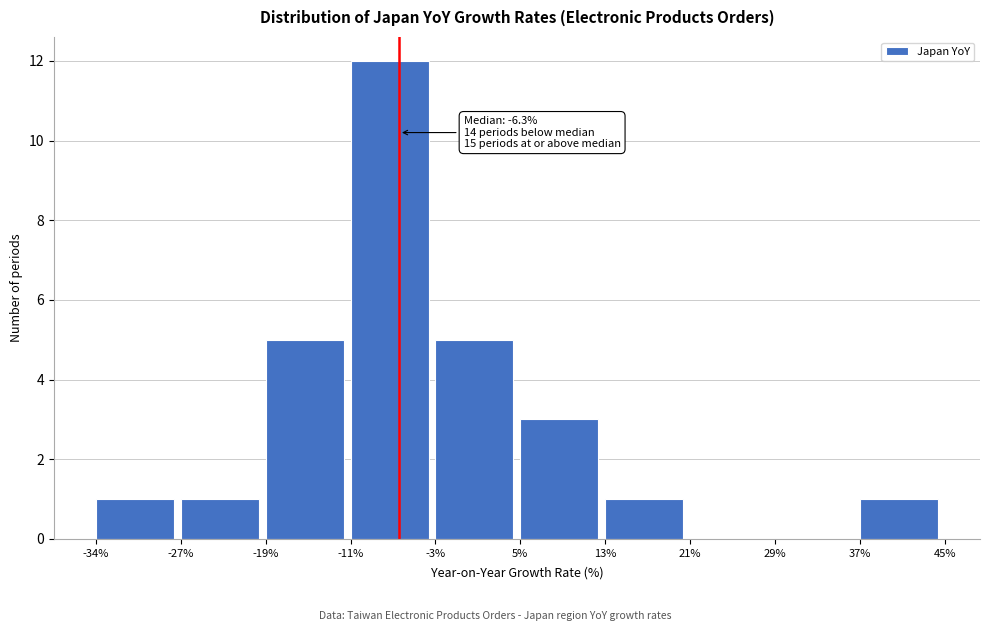

Which range on the x-axis has the tallest bar?

-11% to -3%